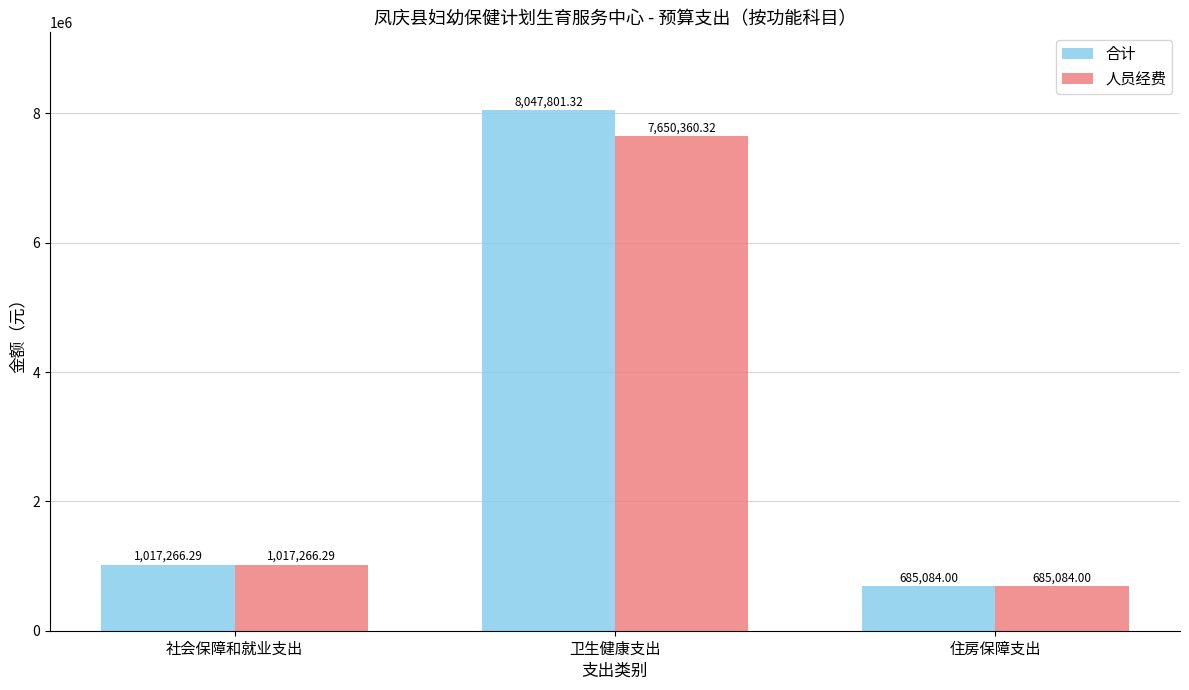

Reading left to right, extract all data points from this chart.

合计: 1017266.3	8047801.3	685084.0
人员经费: 1017266.3	7650360.3	685084.0